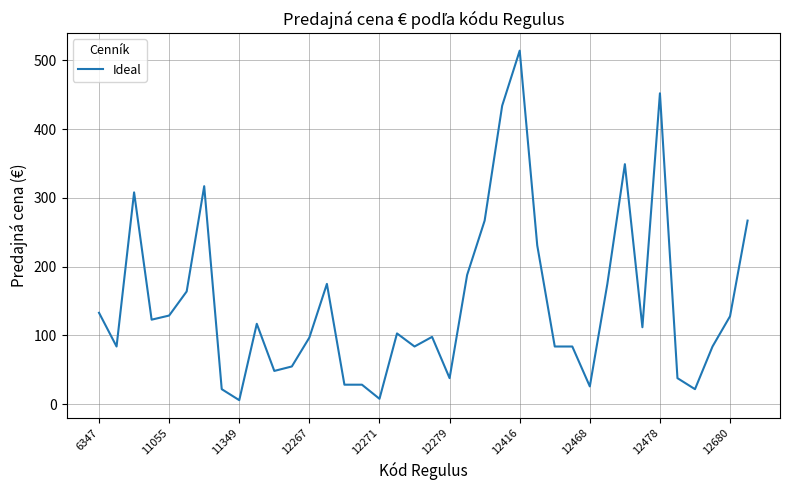

What is the difference between the maximum and minimum values?

508.0